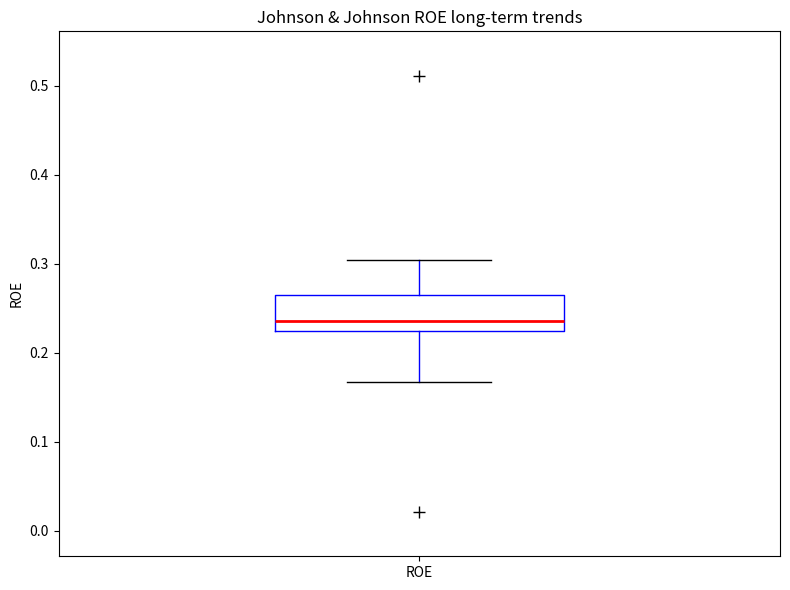

Where does the lower whisker of the box for ROE end on the y-axis? The values are not printed on the chart, so give them approximately, as read against the axis.

0.17